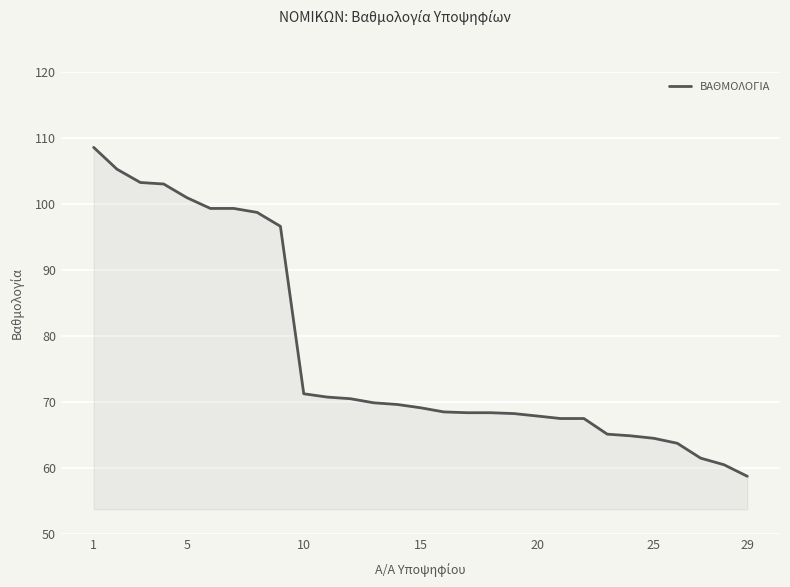

How many lines are shown in the chart?

1